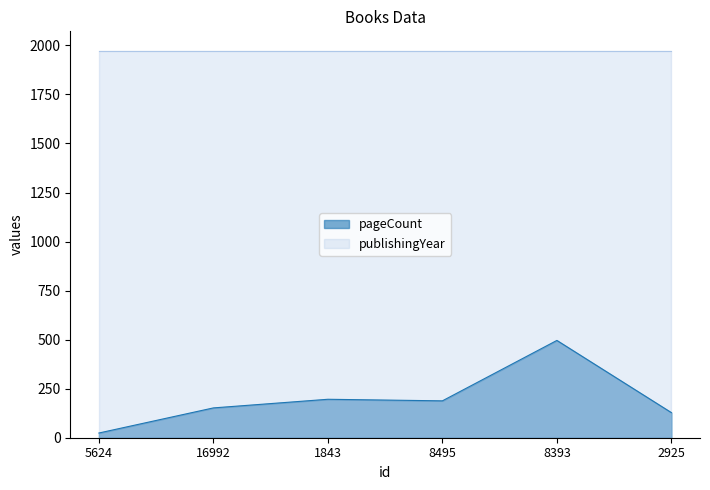

What is the difference between the maximum and minimum values?

472